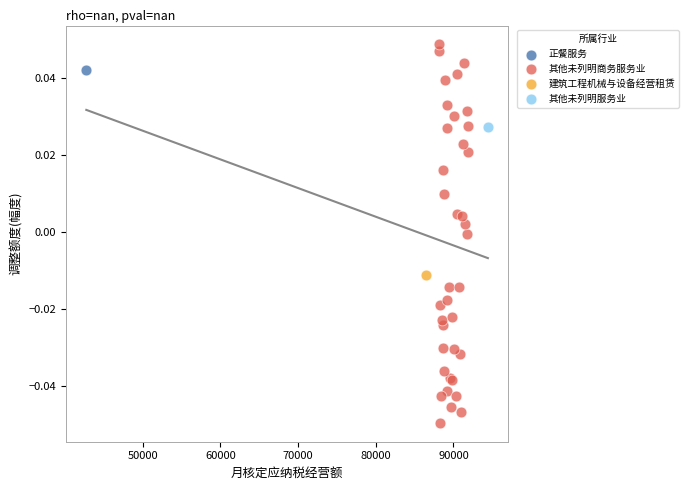

What are all the series names shown in the legend?

建筑工程机械与设备经营租赁, 其他未列明服务业, 正餐服务, 其他未列明商务服务业